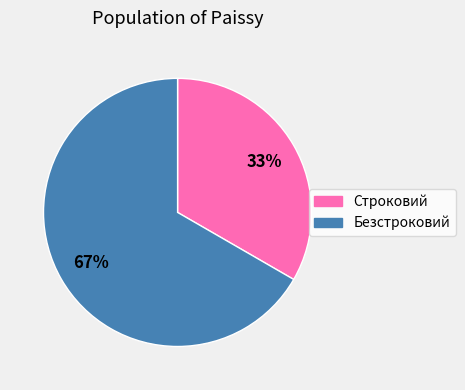

True or false: Строковий accounts for 44% of the total.

False